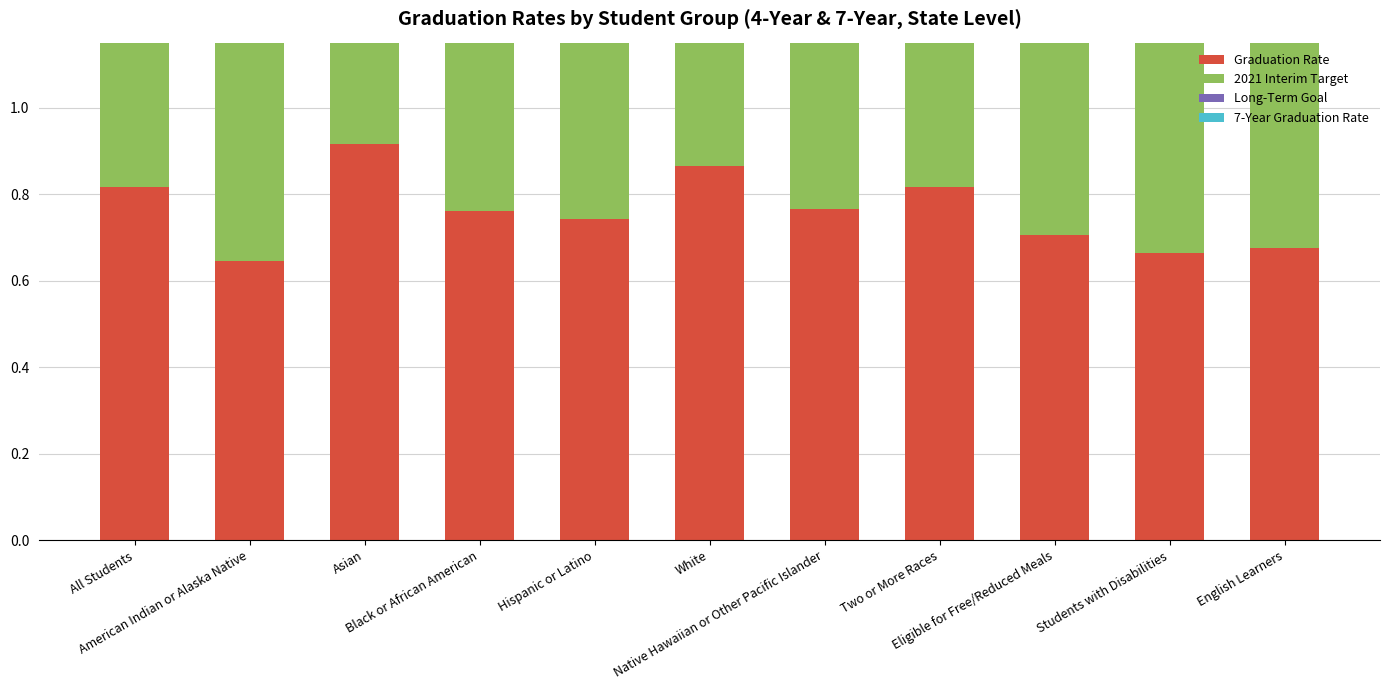

Which has a higher value, Eligible for Free/Reduced Meals or All Students?

All Students